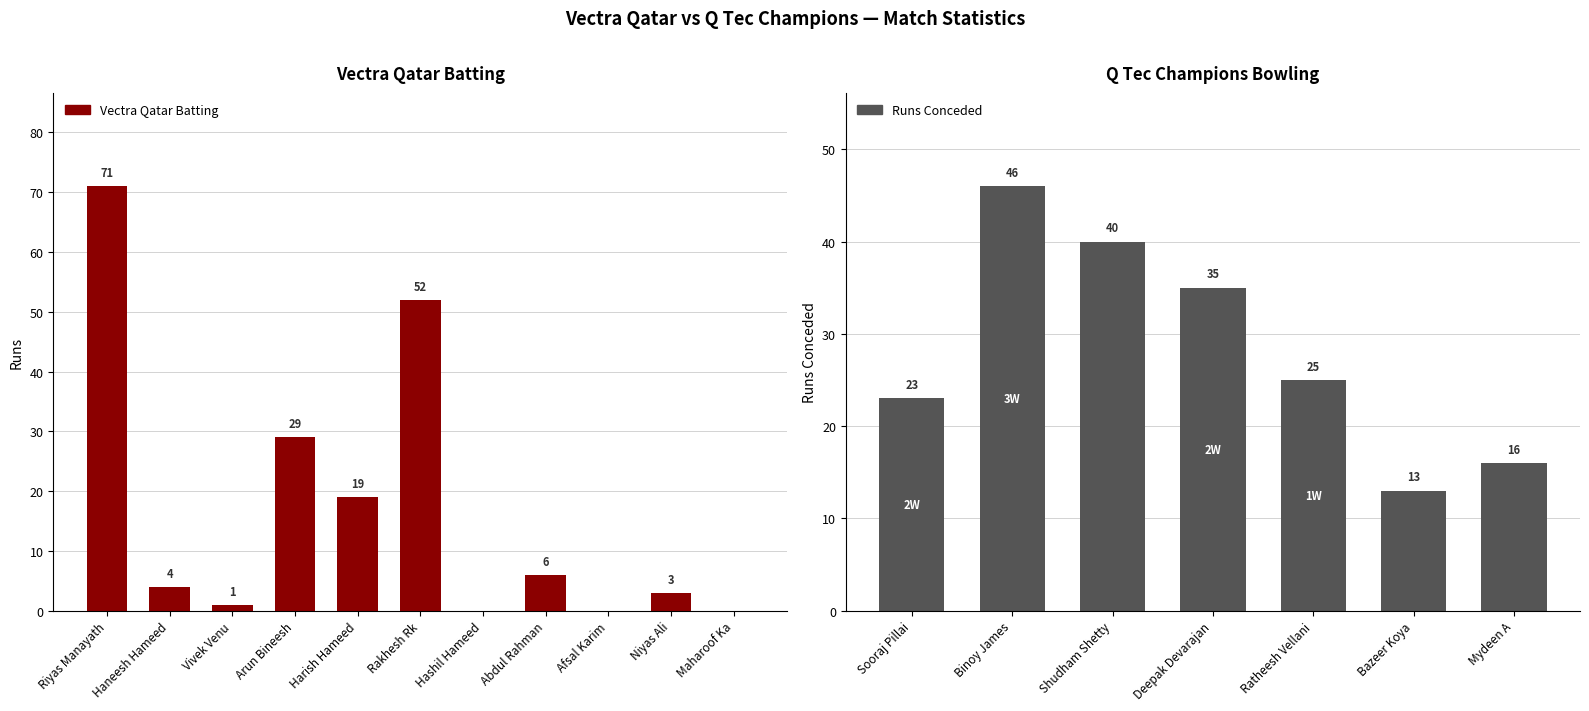

What position from the left is Harish Hameed?

5